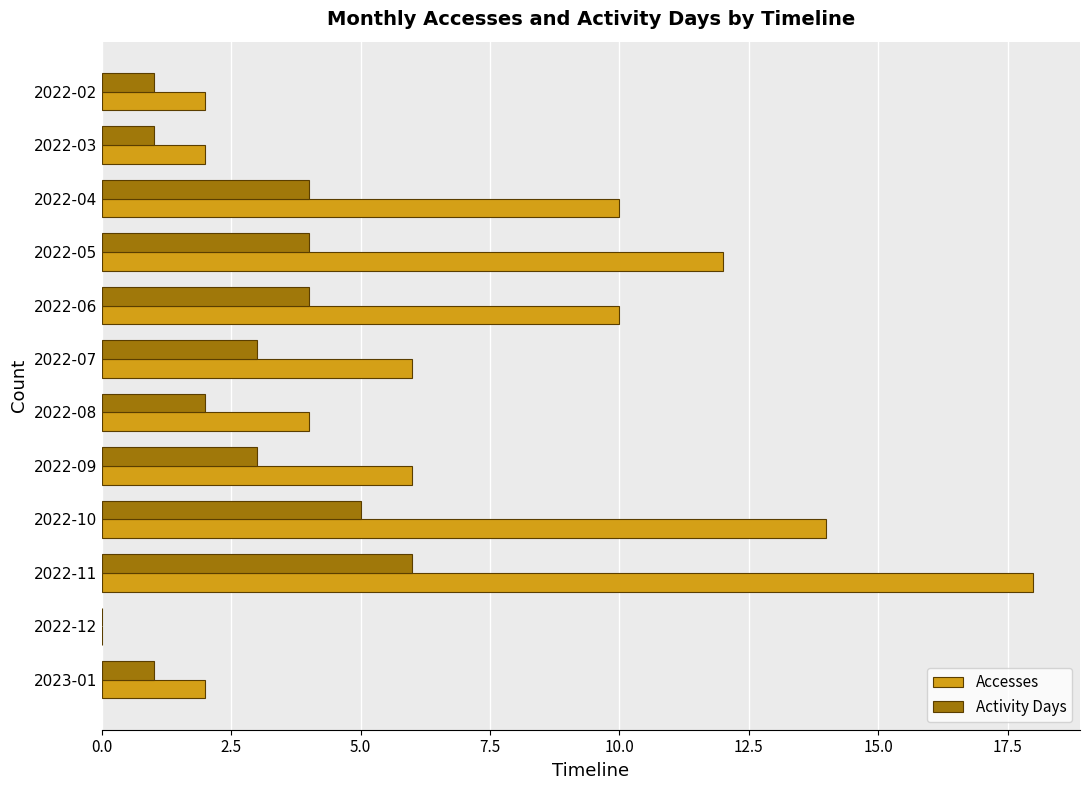

Which series has the largest total across all categories?

Accesses